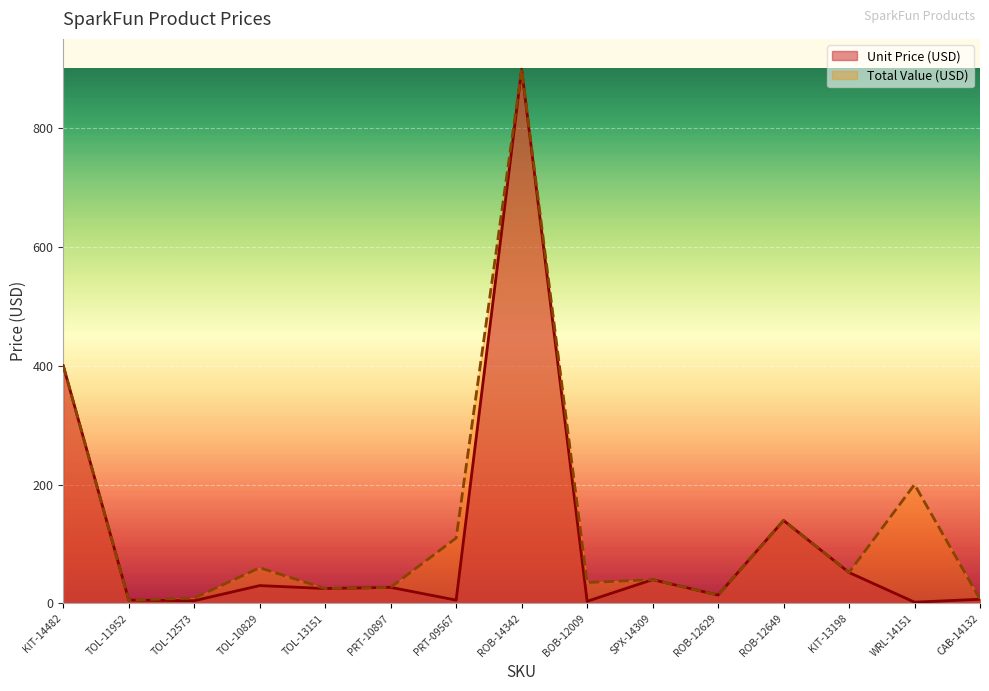

True or false: Unit Price (USD) has a value of 7.2 at PRT-10897.

False